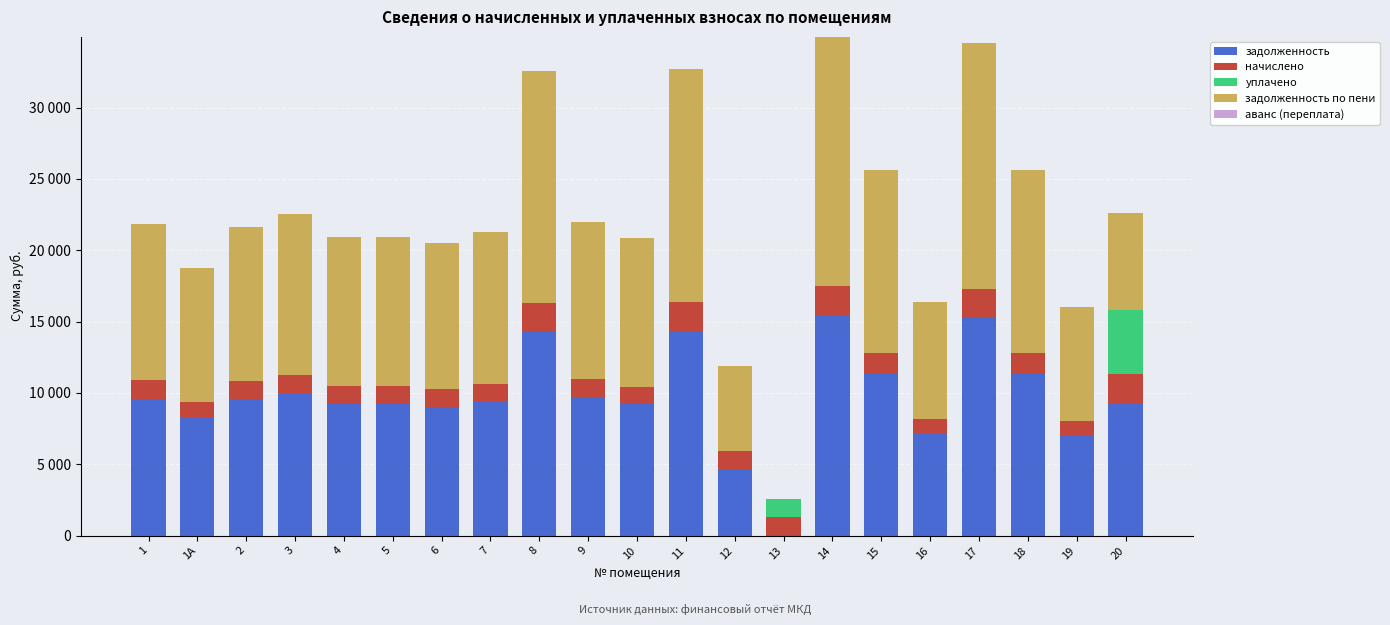

Are the bars grouped side by side (vs. stacked)?

No